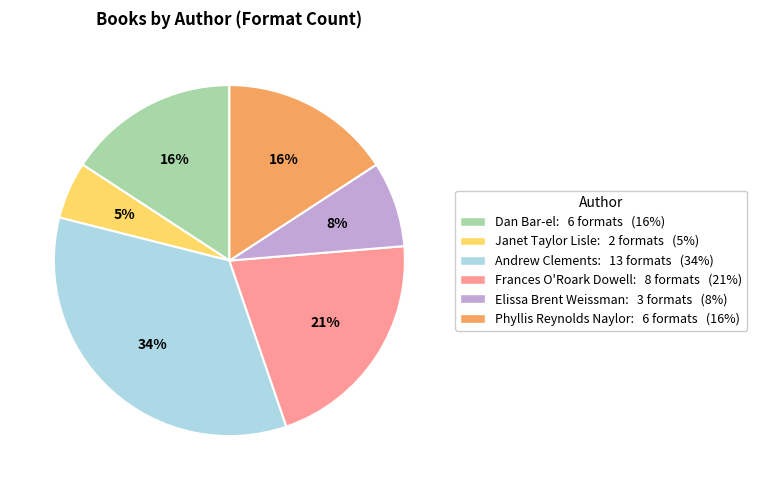

Does any single category account for the majority?

No